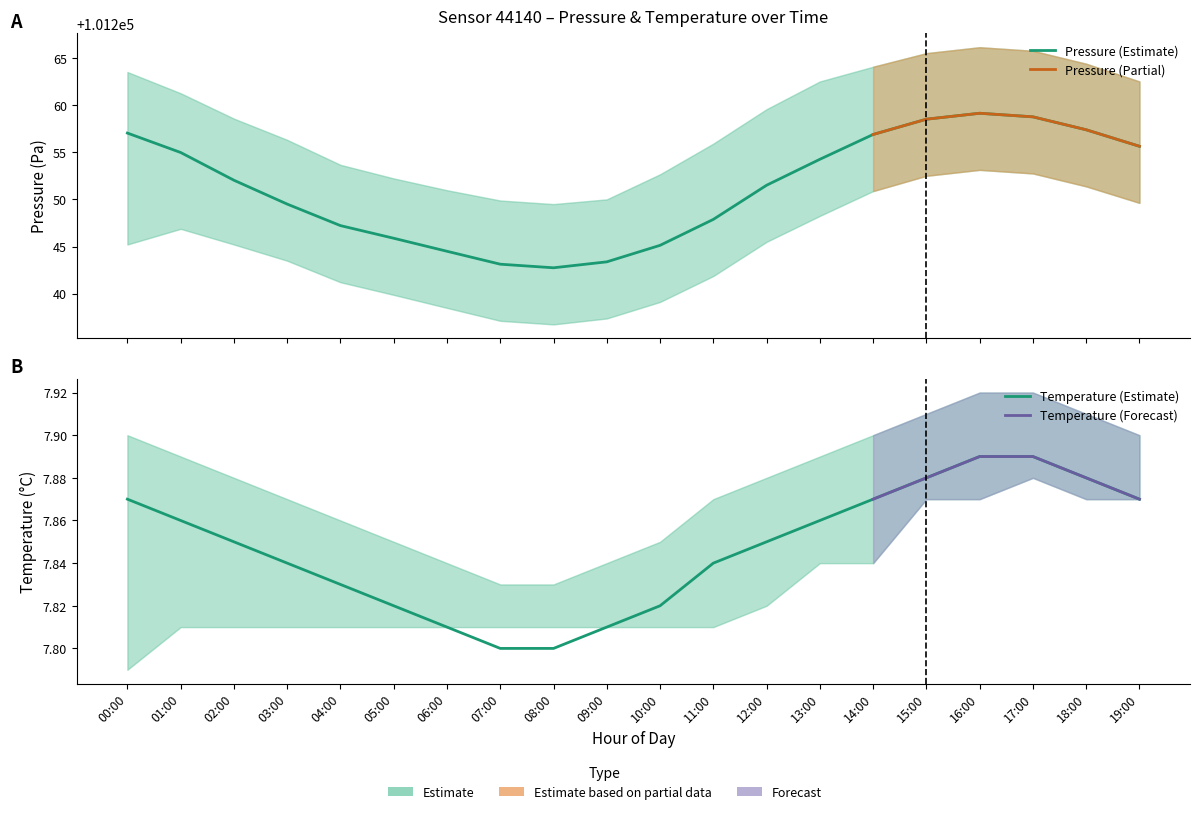

Does the chart have visible grid lines?

No